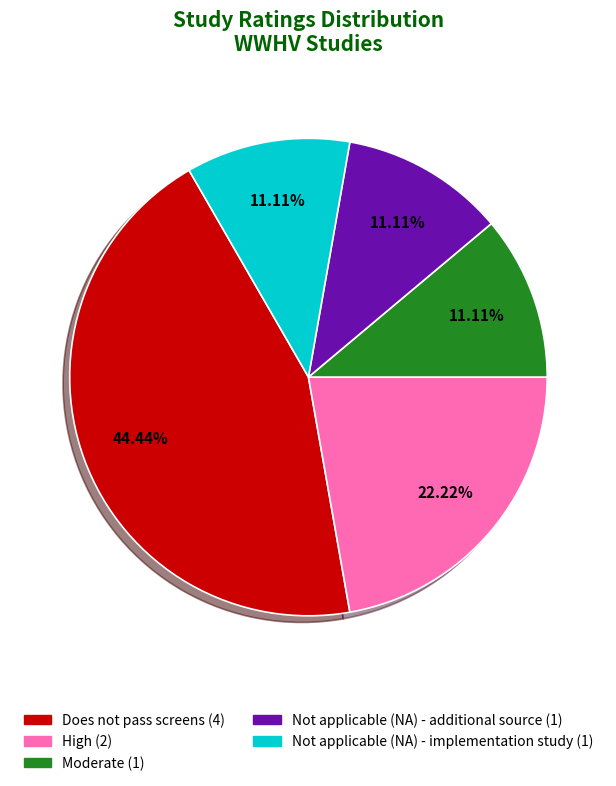

What is the ratio of the value at Not applicable (NA) - additional source (1) to the value at High (2)?

0.5